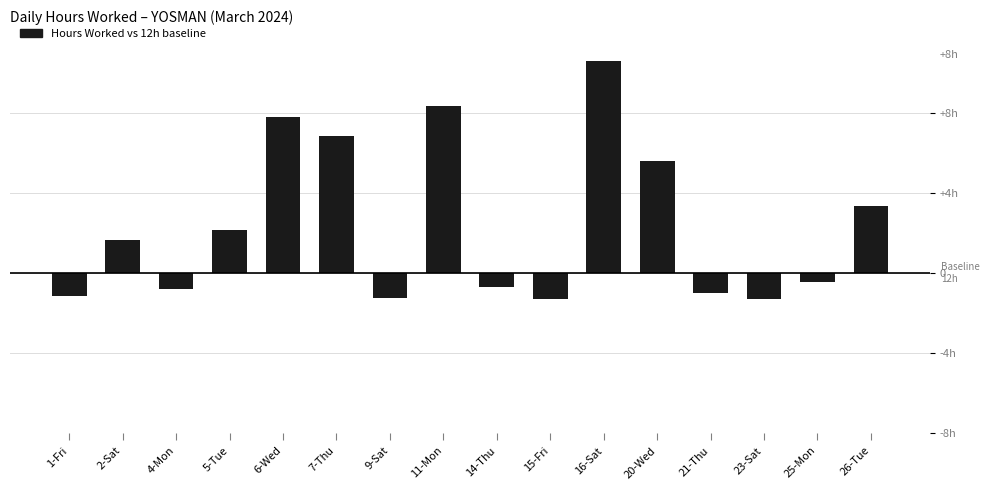

Does the chart contain stacked bars?

No